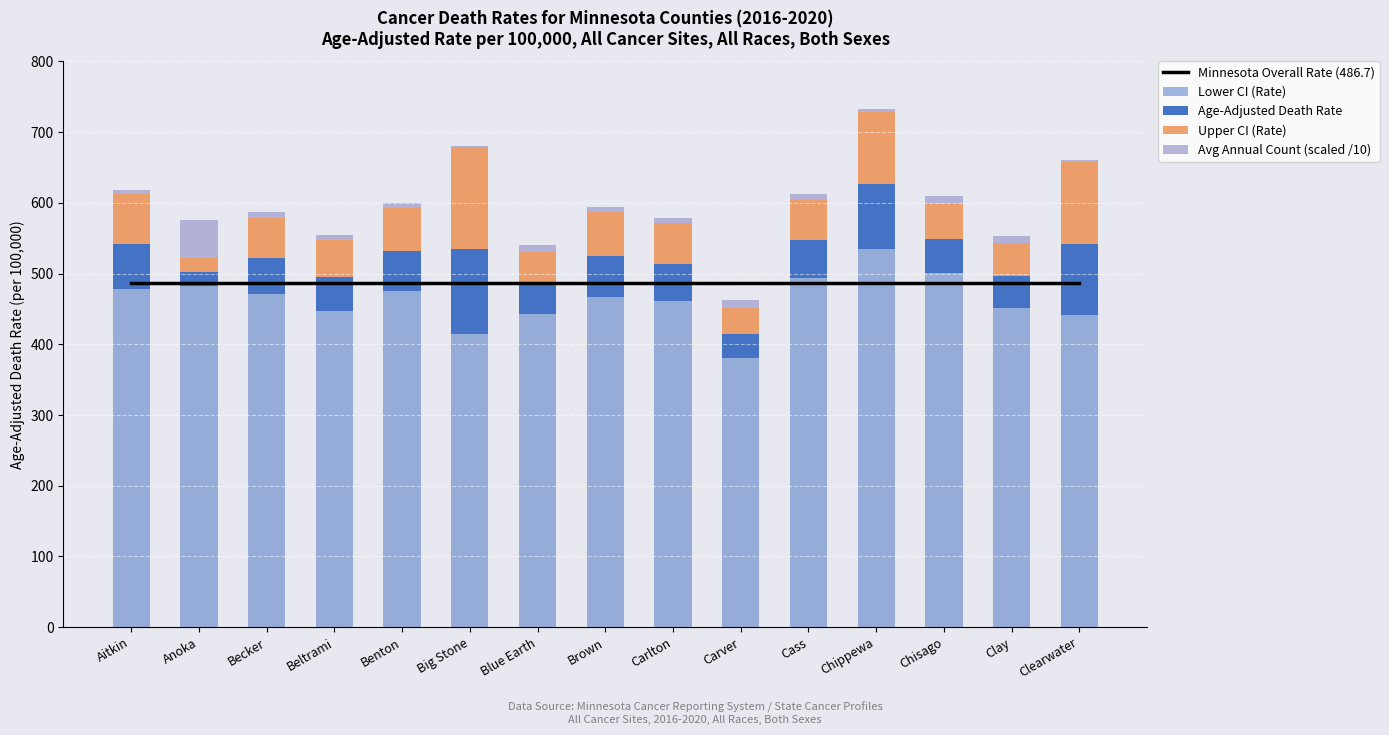

Which series has the largest range (max minus min)?

Lower CI (Rate)